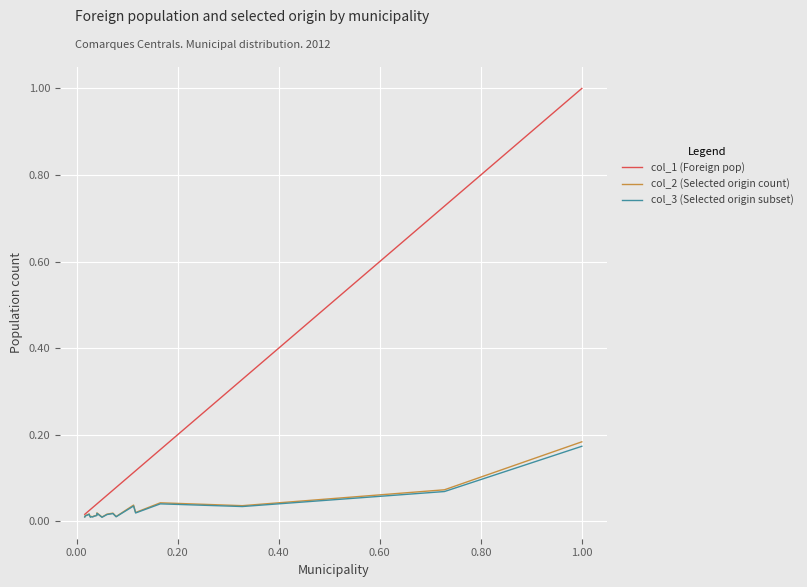

Which series has the largest total across all categories?

col_1 (Foreign pop)